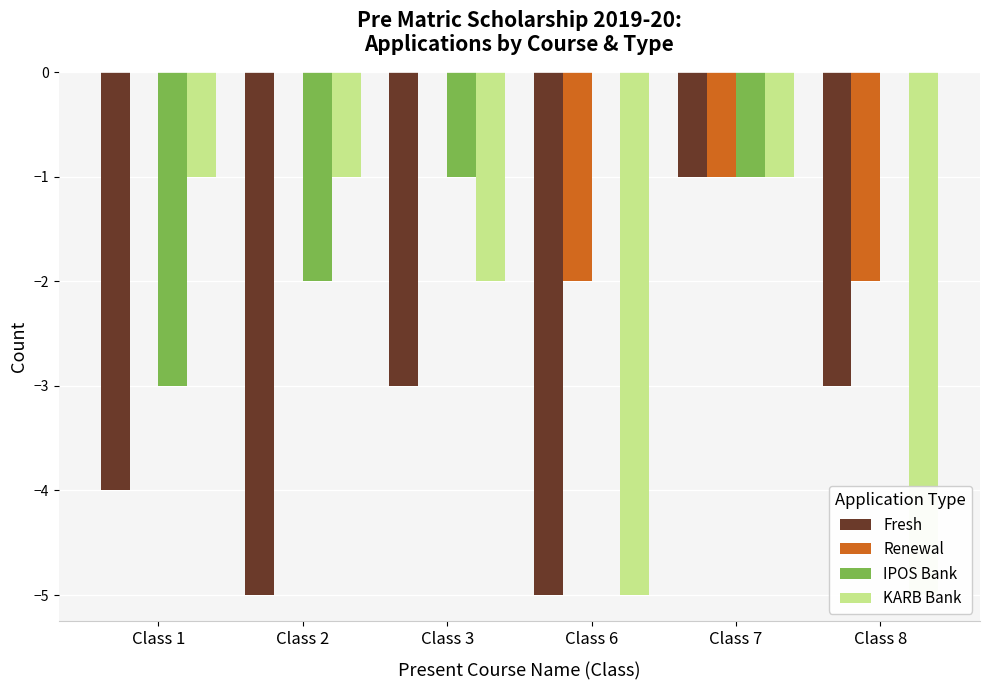

The IPOS Bank series shows 2 at Class 6. True or false?

False